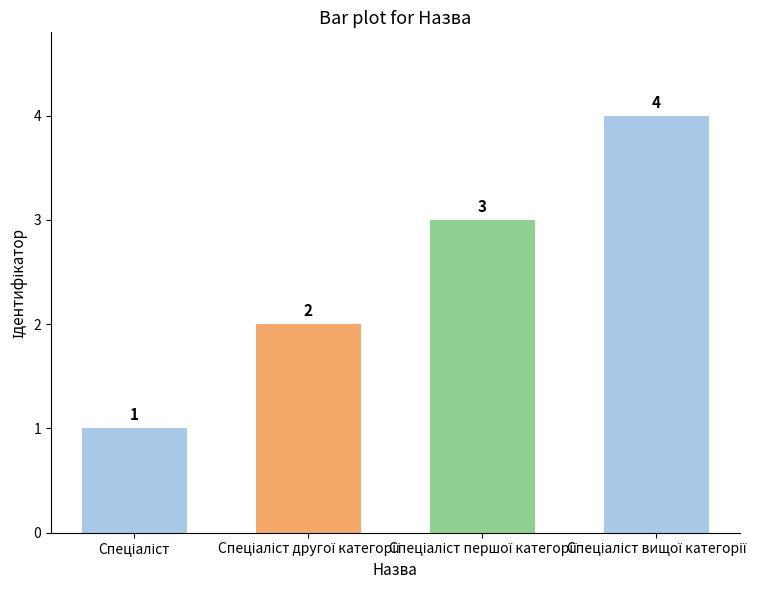

What is the maximum value shown in the chart?

4